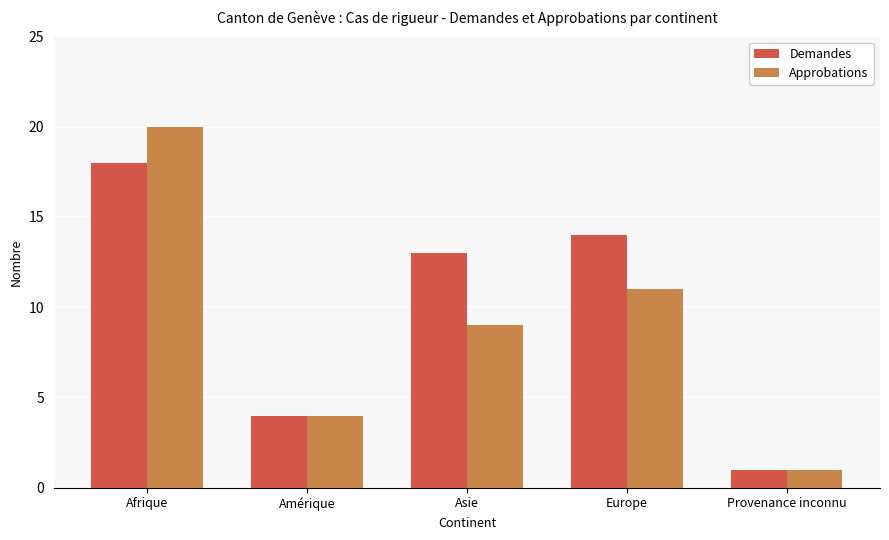

What are all the series names shown in the legend?

Demandes, Approbations